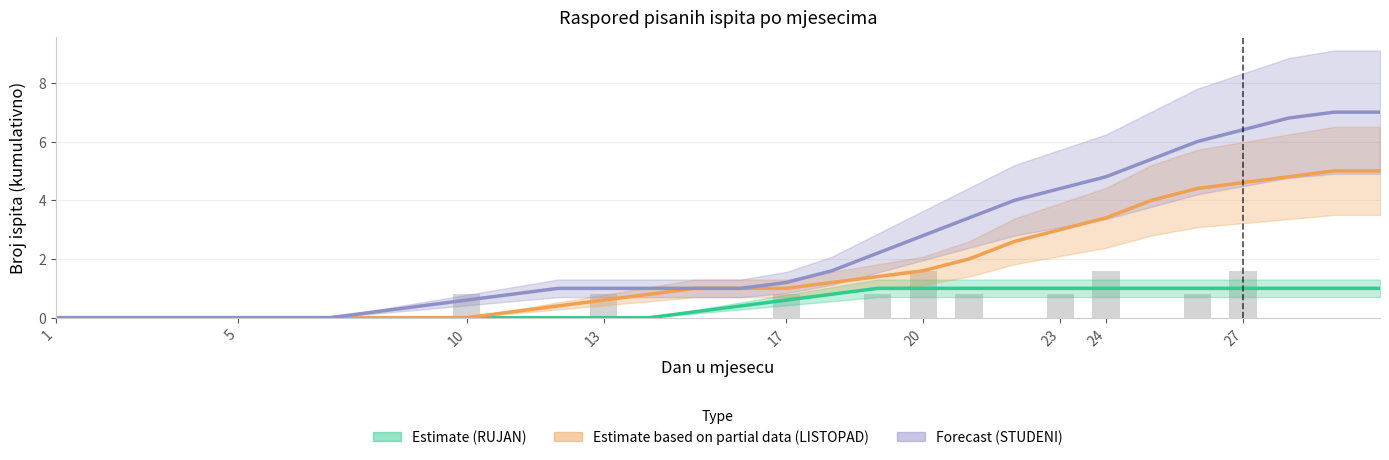

What is the value of the Forecast (STUDENI) bar at the 29th from the left?

7.0